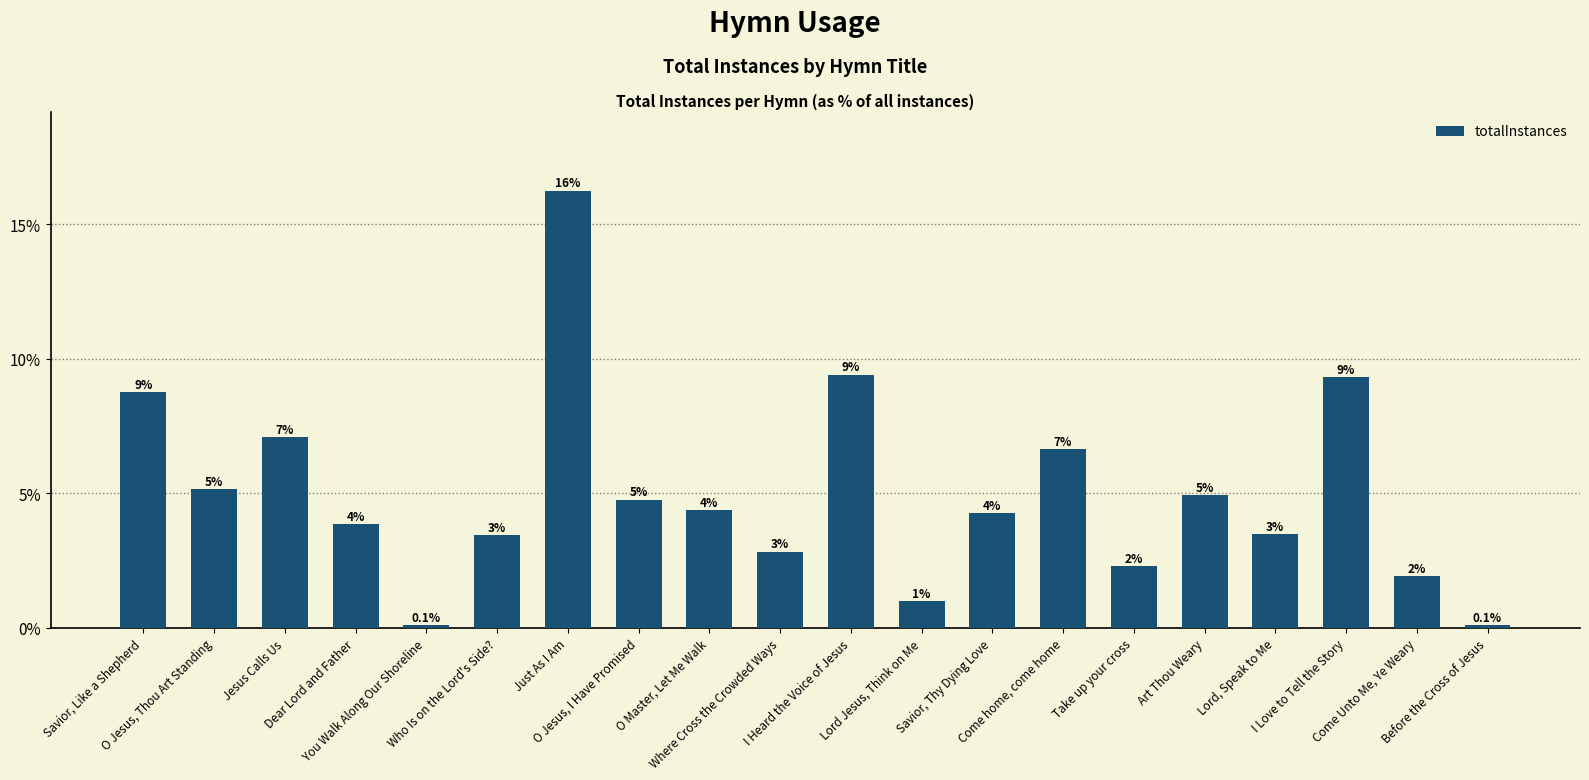

Reading left to right, list all the values displayed in this chart.

Savior, Like a Shepherd=8.8	O Jesus, Thou Art Standing=5.1	Jesus Calls Us=7.1	Dear Lord and Father=3.9	You Walk Along Our Shoreline=0.1	Who Is on the Lord's Side?=3.4	Just As I Am=16.3	O Jesus, I Have Promised=4.8	O Master, Let Me Walk=4.4	Where Cross the Crowded Ways=2.8	I Heard the Voice of Jesus=9.4	Lord Jesus, Think on Me=1.0	Savior, Thy Dying Love=4.3	Come home, come home=6.6	Take up your cross=2.3	Art Thou Weary=4.9	Lord, Speak to Me=3.5	I Love to Tell the Story=9.3	Come Unto Me, Ye Weary=1.9	Before the Cross of Jesus=0.1